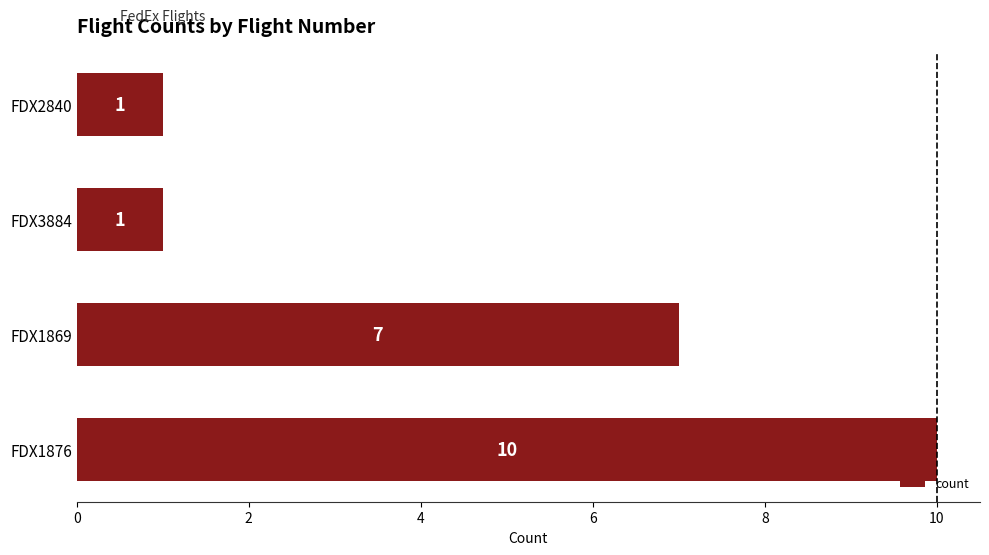

Which has a higher value, FDX2840 or FDX1876?

FDX1876